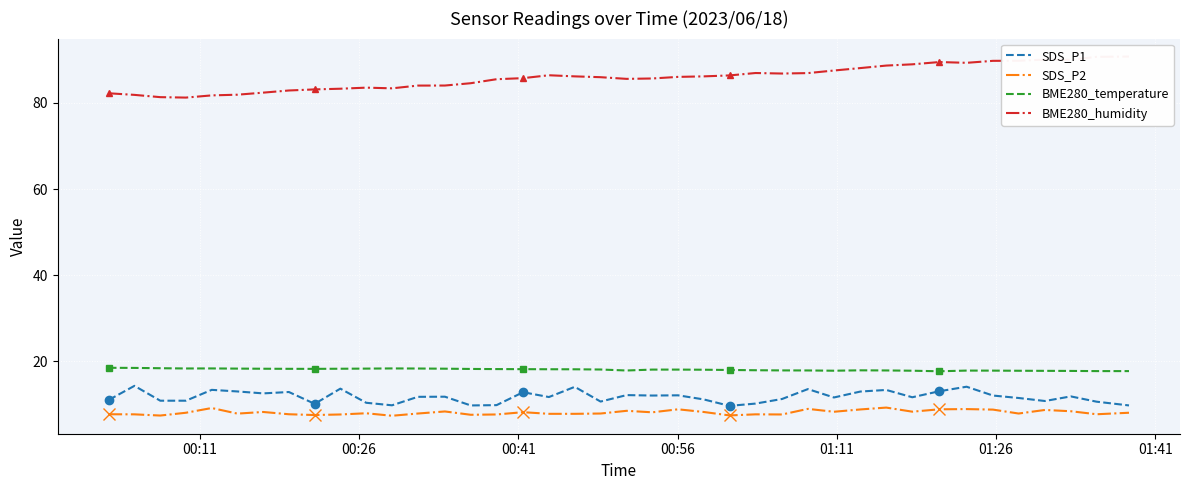

True or false: SDS_P2 and BME280_temperature cross at least once.

False